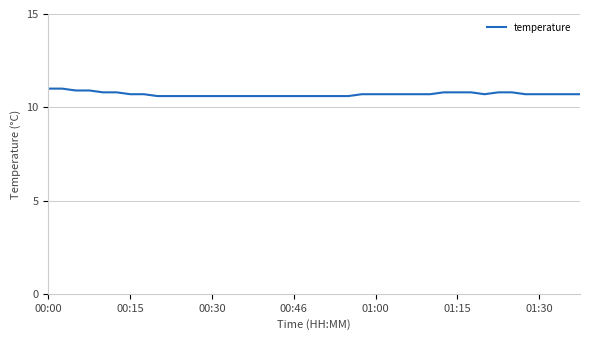

What is the difference between the maximum and minimum values?

0.4